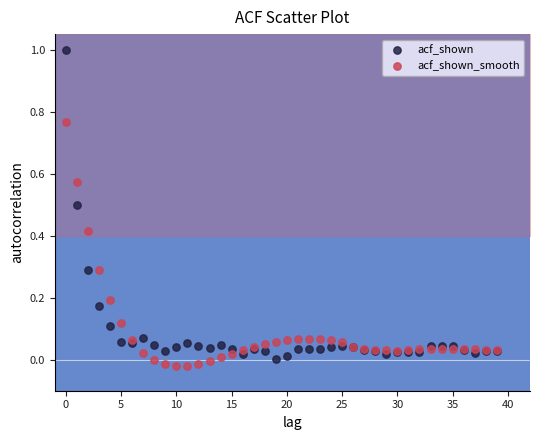

Which series reaches the maximum Y coordinate?

acf_shown